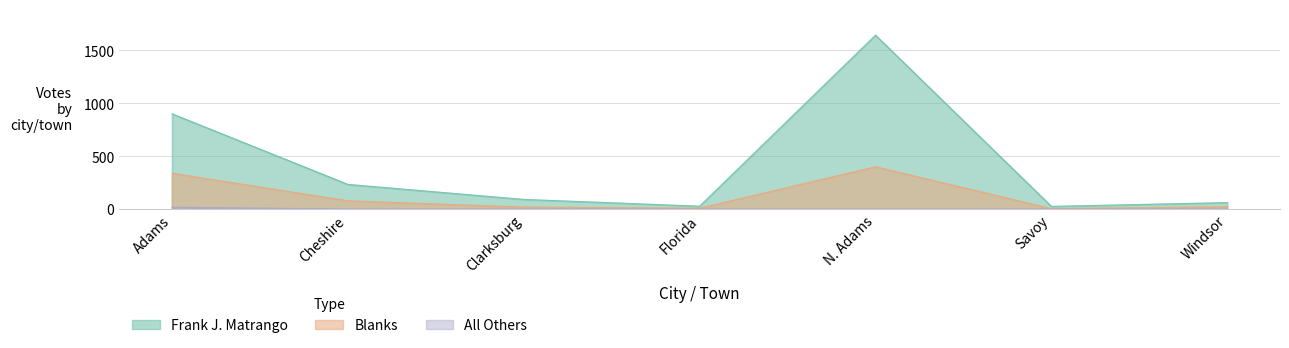

At which category is the sum across all series the highest?

N. Adams